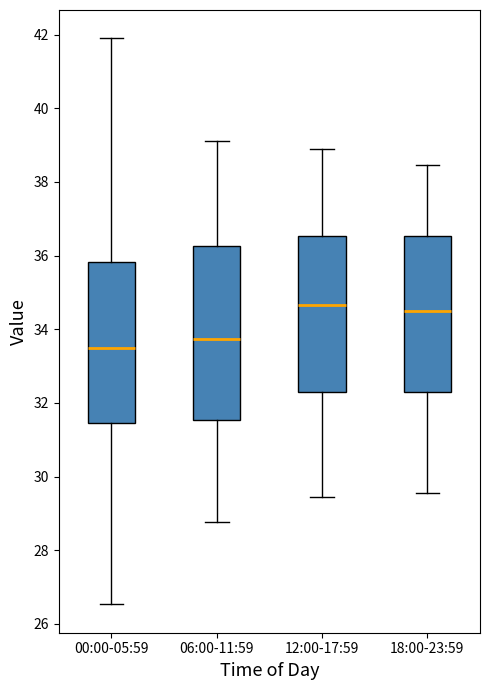

Reading left to right, read every box against the y-axis: the position of its median line, the range the box covers, and the ends of its whiskers. The values are not printed on the chart, so give them approximately, as read against the axis.

00:00-05:59: median 33.6, box 31.4 to 35.8, whiskers 26.6 to 42.0
06:00-11:59: median 33.8, box 31.6 to 36.2, whiskers 28.8 to 39.2
12:00-17:59: median 34.6, box 32.2 to 36.6, whiskers 29.4 to 39.0
18:00-23:59: median 34.6, box 32.2 to 36.6, whiskers 29.6 to 38.4